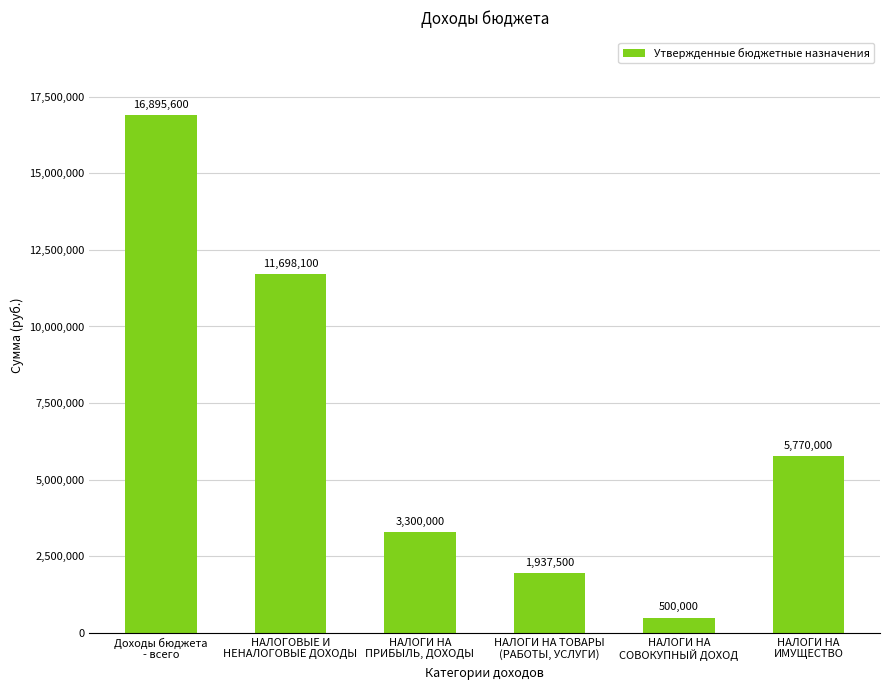

How many series are shown in this chart?

1